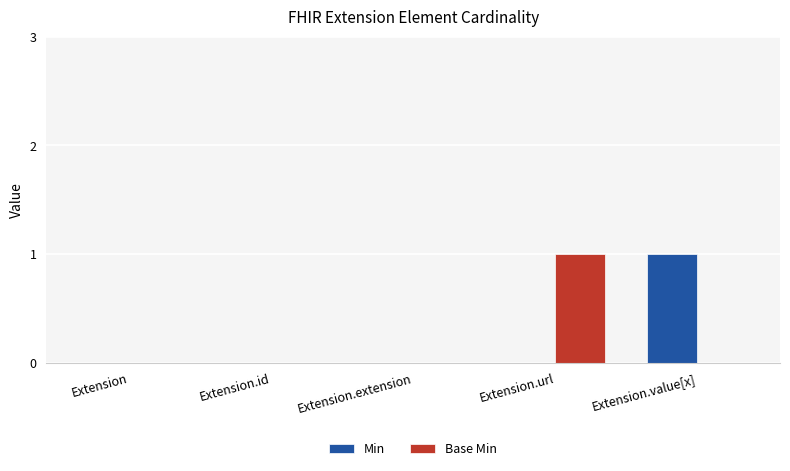

Is the value of Min at Extension.url greater than the value of Base Min at Extension.url?

No